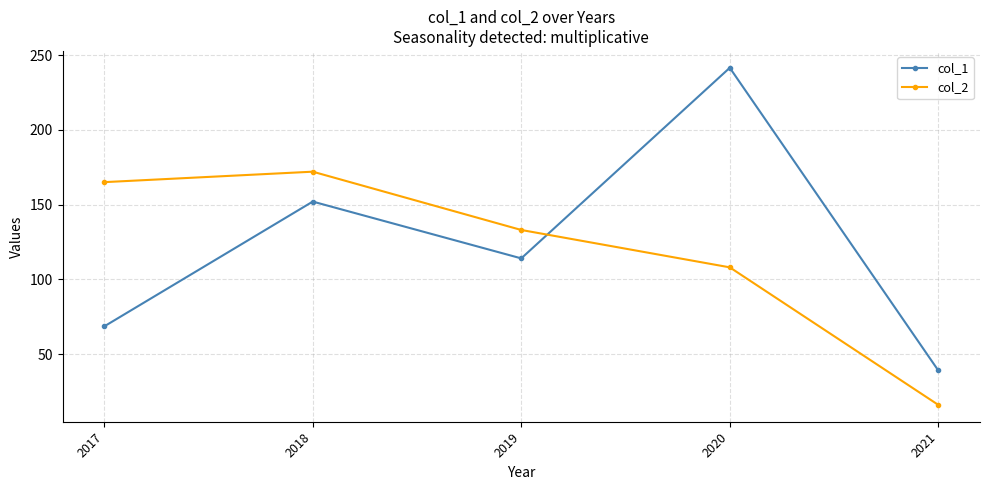

True or false: col_1 and col_2 cross at least once.

True